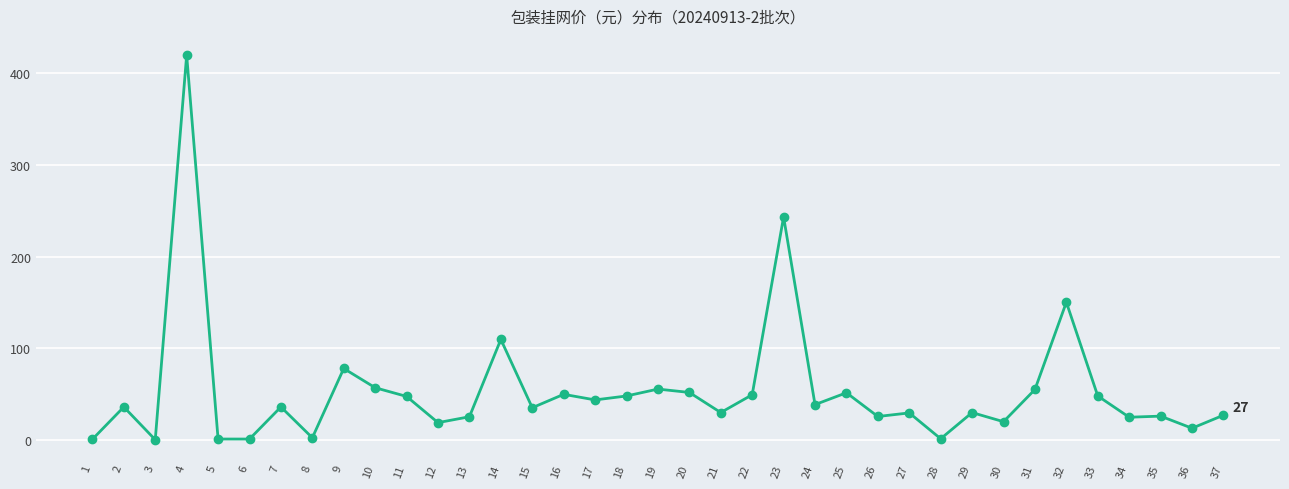

Where is the data nearest to the value 210?

23